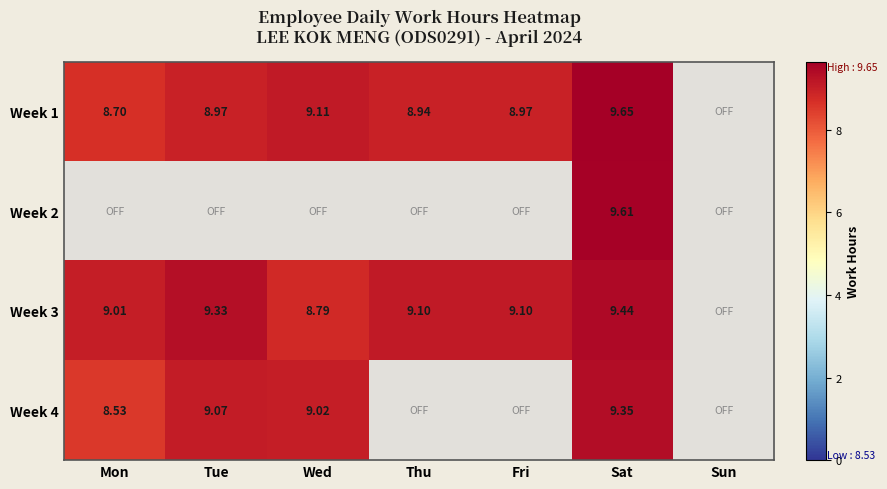

What is the highest value of the Week 1 series?

9.7